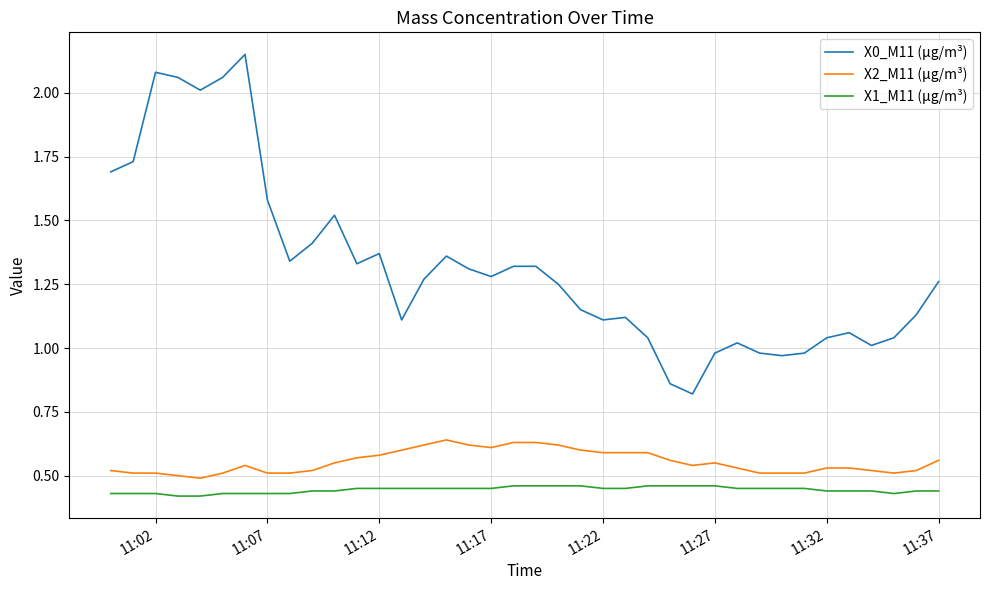

Which series has the largest range (max minus min)?

X0_M11 (μg/m³)